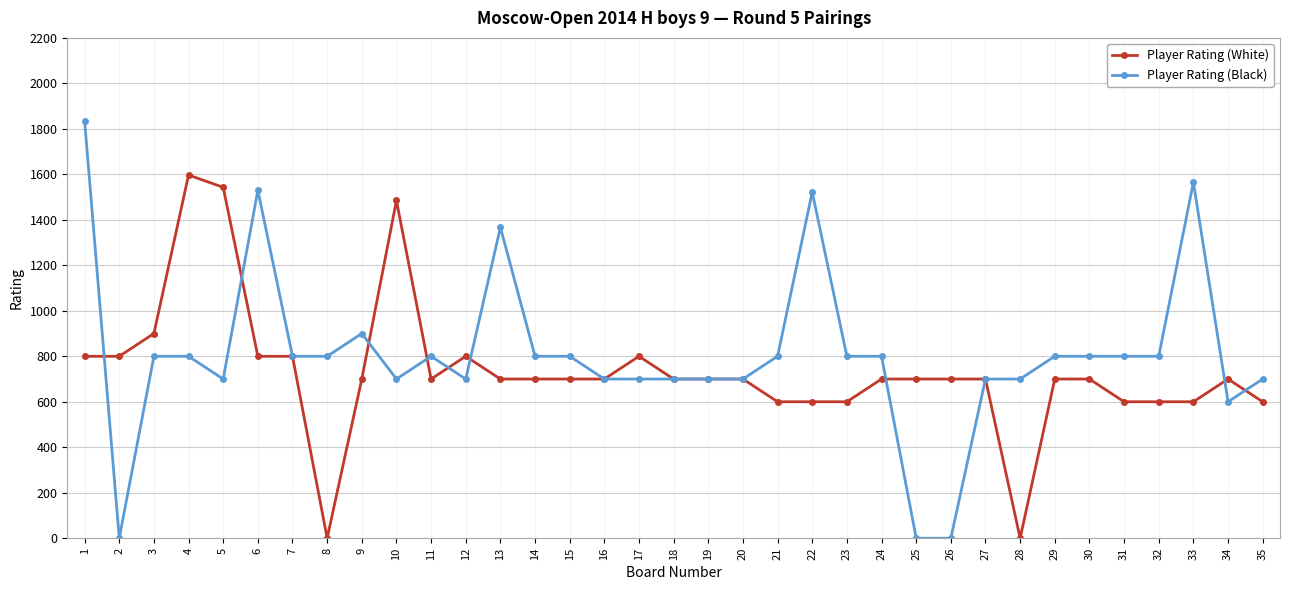

What is the sum of the Player Rating (Black) values at 21 and 11?

1600